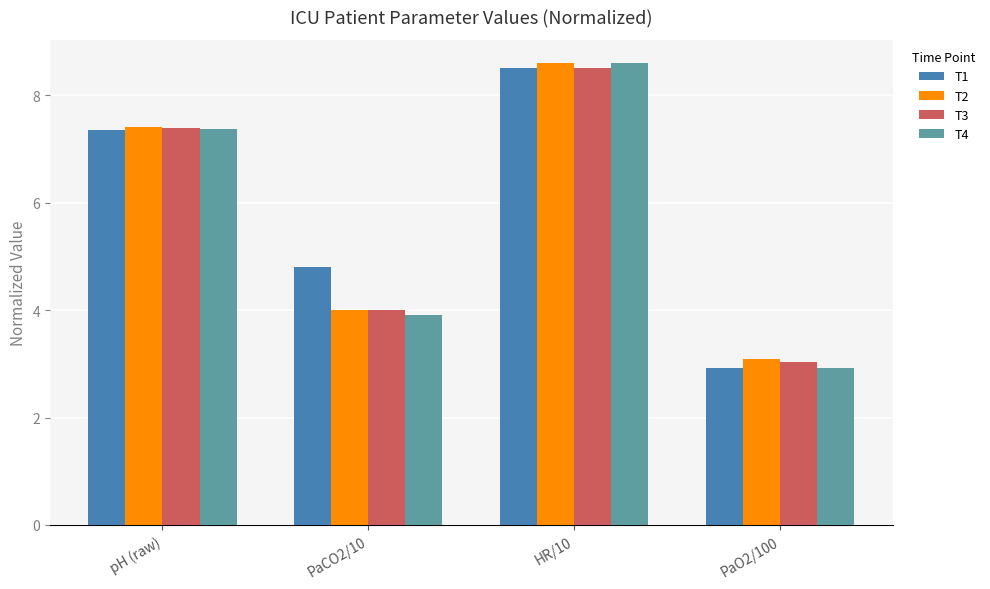

Which label corresponds to the smallest value in the chart?

PaO2/100